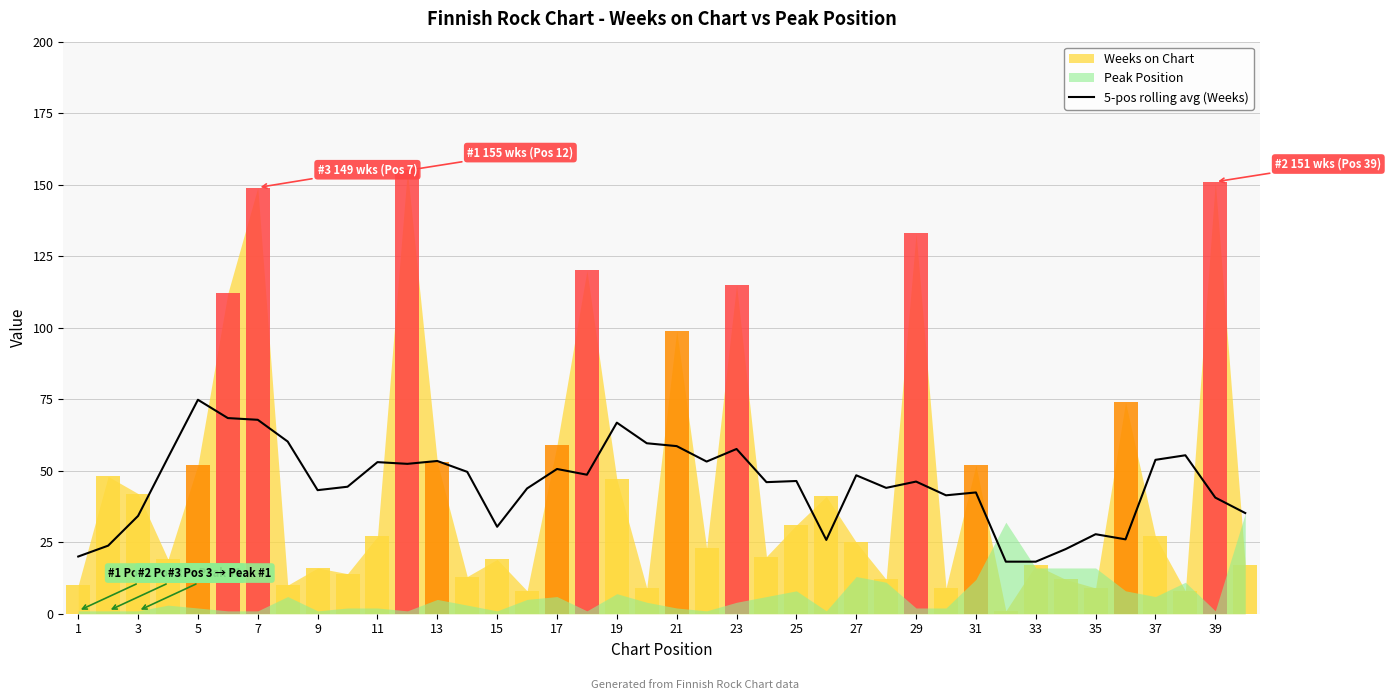

How many values are below 46?

18